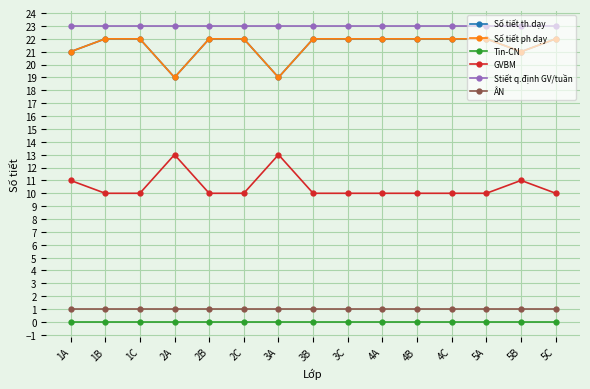

Does the chart have visible grid lines?

Yes